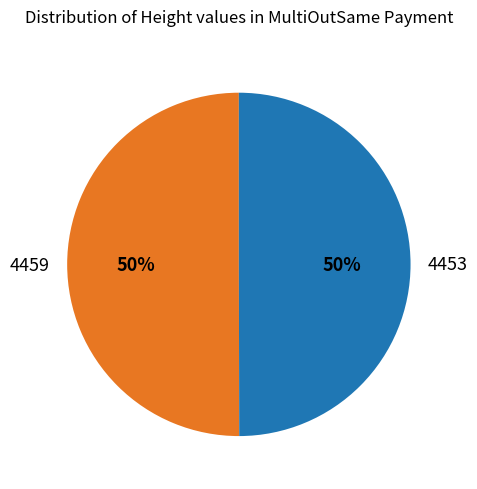

Approximately how many times larger is the value at 4453 compared to 4459?

1.0